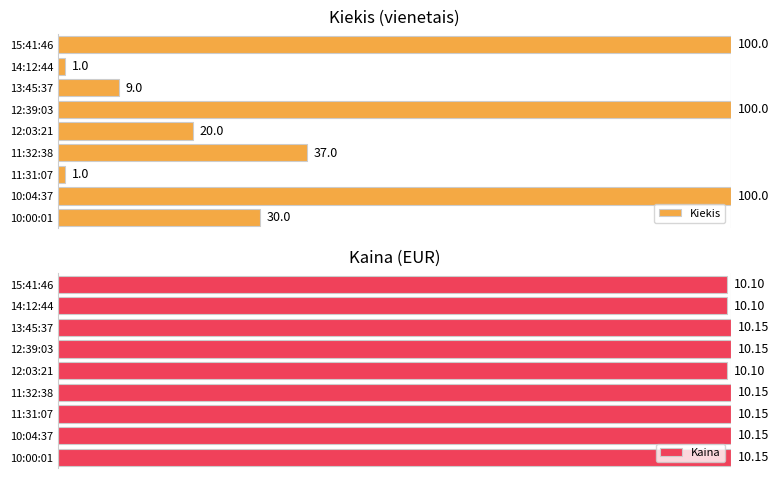

Where is Kiekis nearest to the value 50?

11:32:38